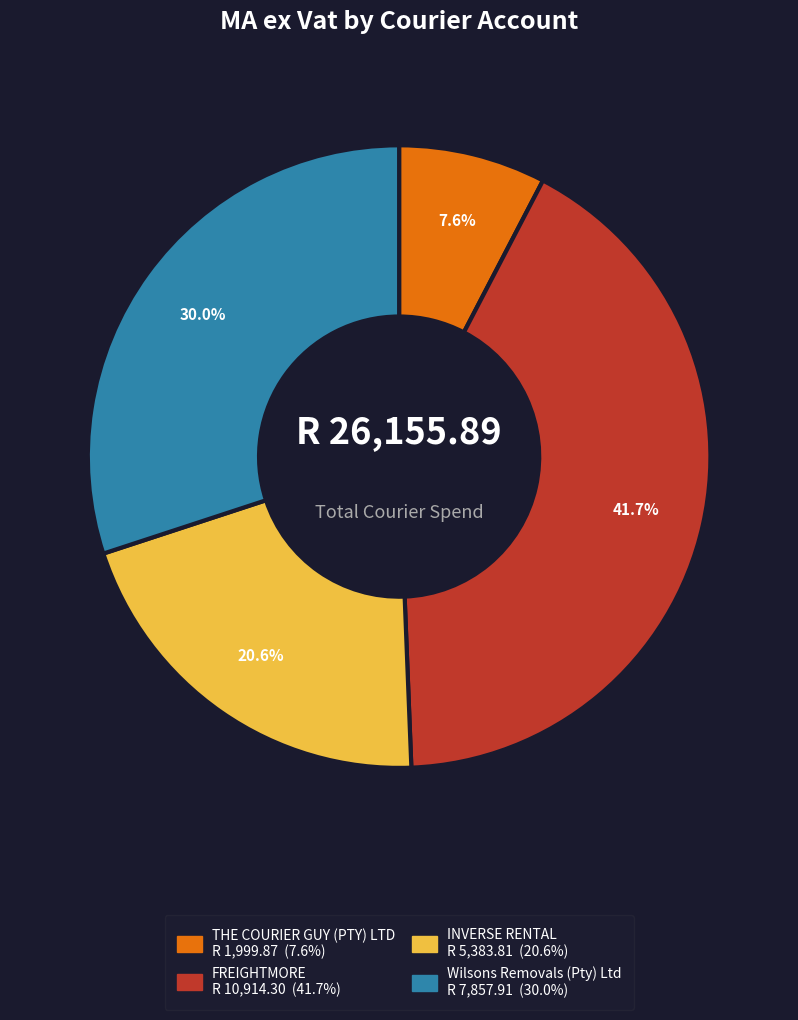

What portion of the pie excludes THE COURIER GUY (PTY) LTD?

92.4%